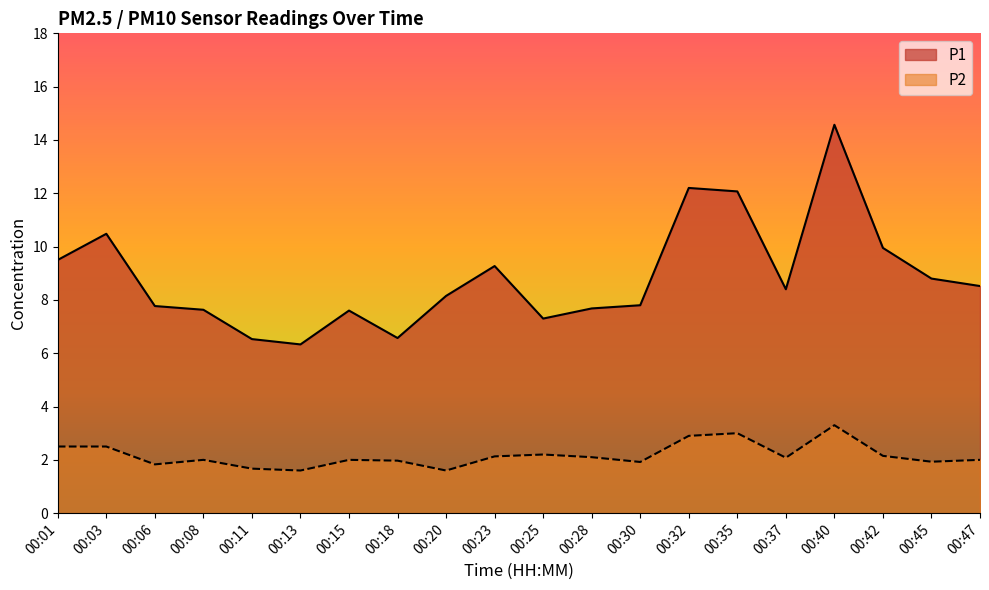

What is the sum of all P2 values?

43.4